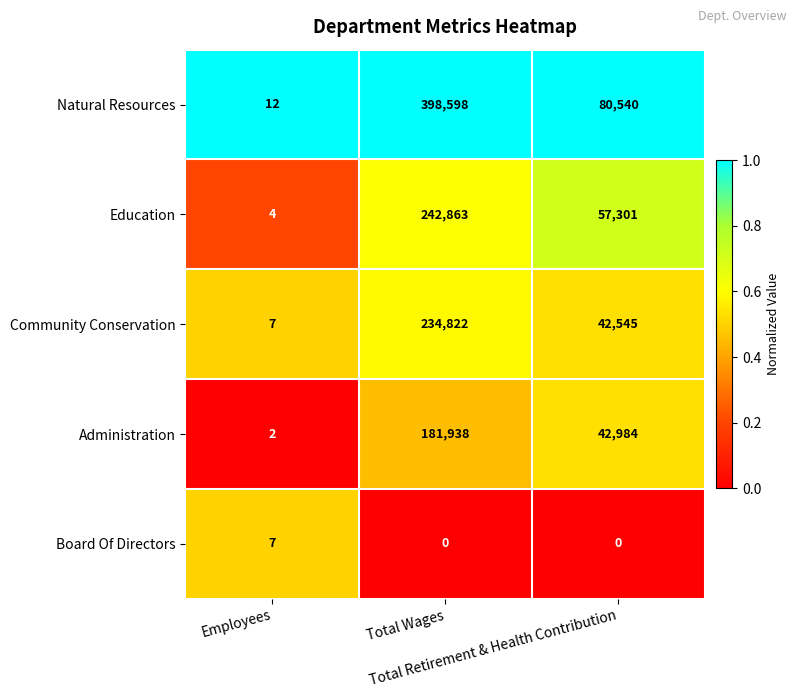

What is the difference between the highest and lowest values at Employees?

10